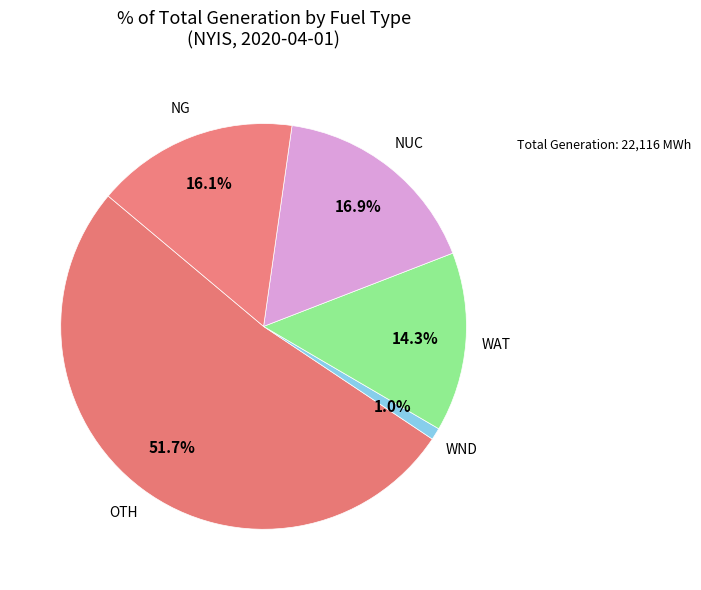

To the nearest percent, what is the average slice percentage?

20%